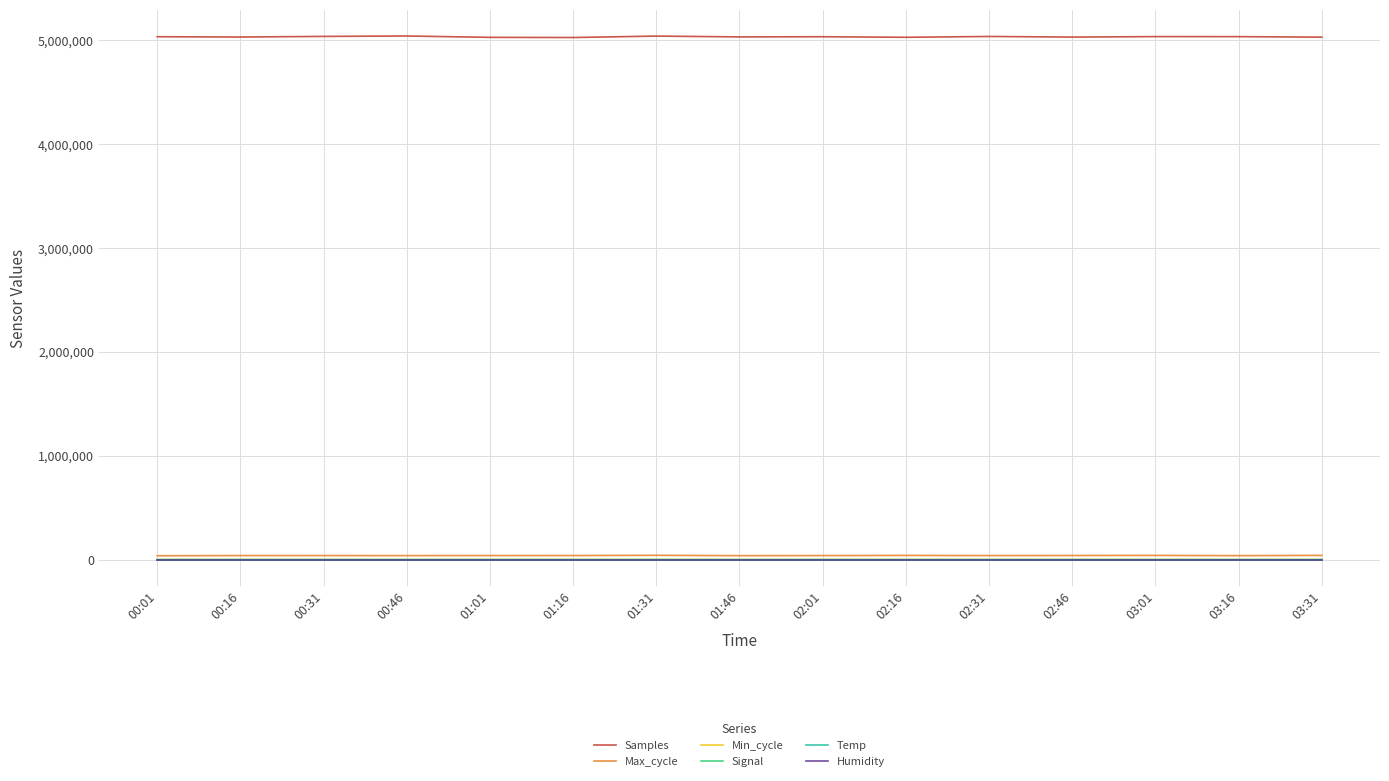

Which series has the widest spread of values?

Samples